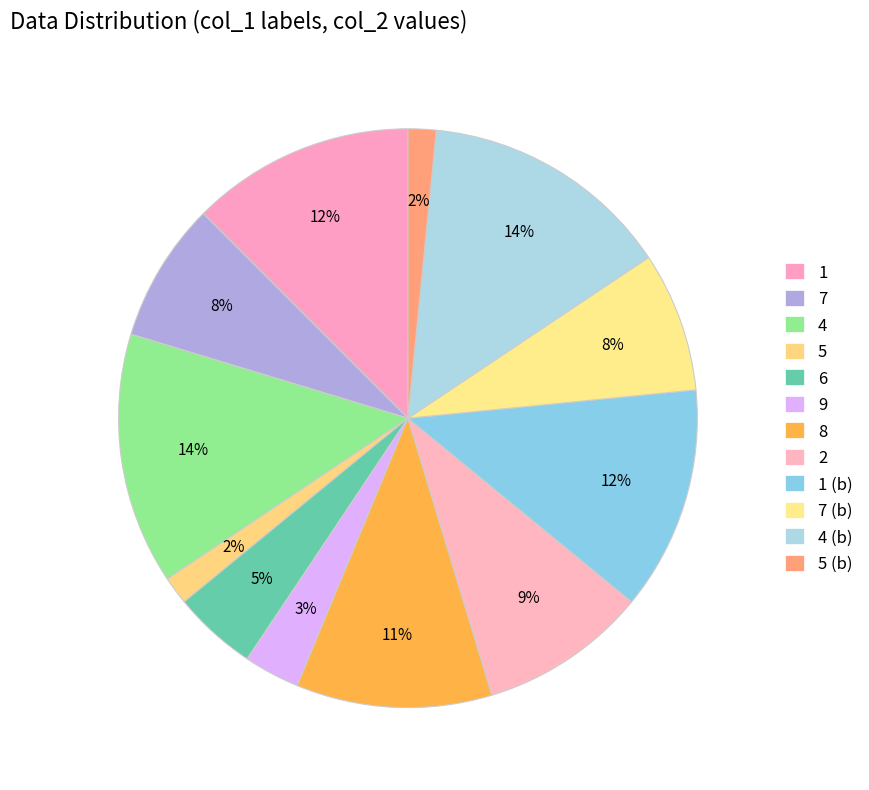

Is it true that 4 is 11% of the pie?

False